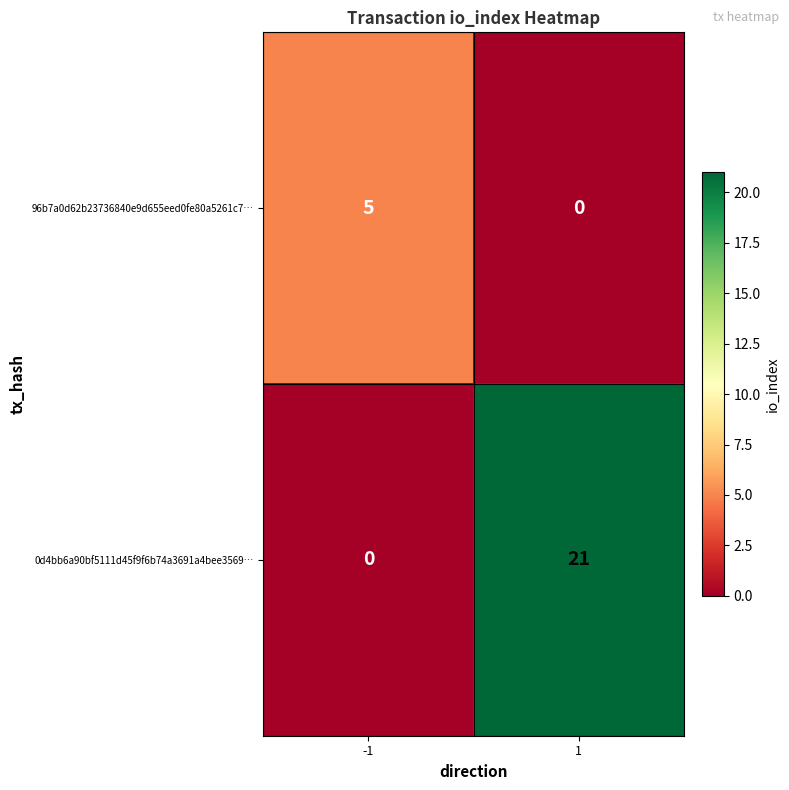

Which series has the largest range (max minus min)?

0d4bb6a90bf5111d45f9f6b74a3691a4bee3569…